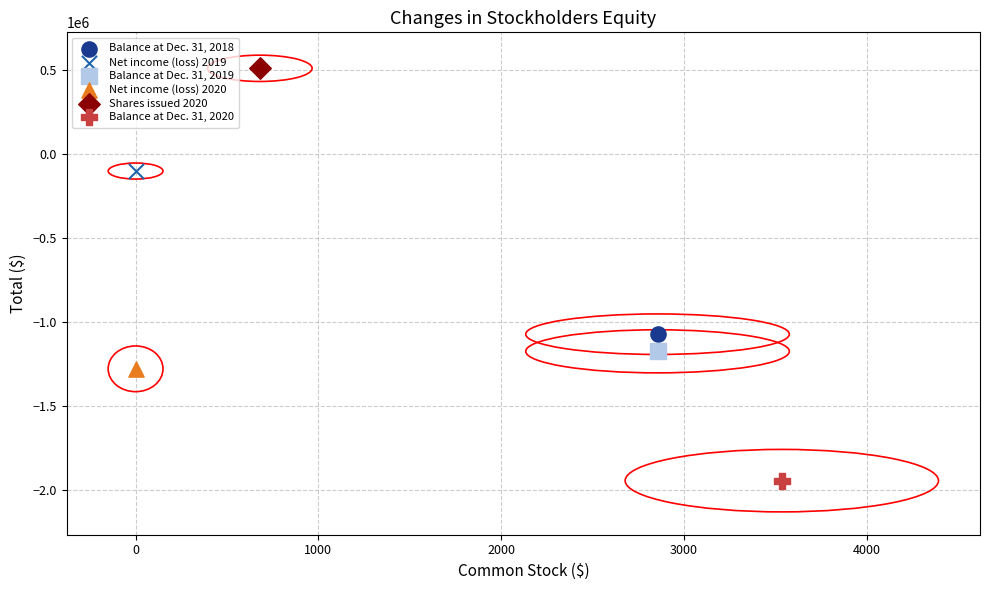

What are all the series names shown in the legend?

Balance at Dec. 31, 2018, Net income (loss) 2019, Balance at Dec. 31, 2019, Net income (loss) 2020, Shares issued 2020, Balance at Dec. 31, 2020